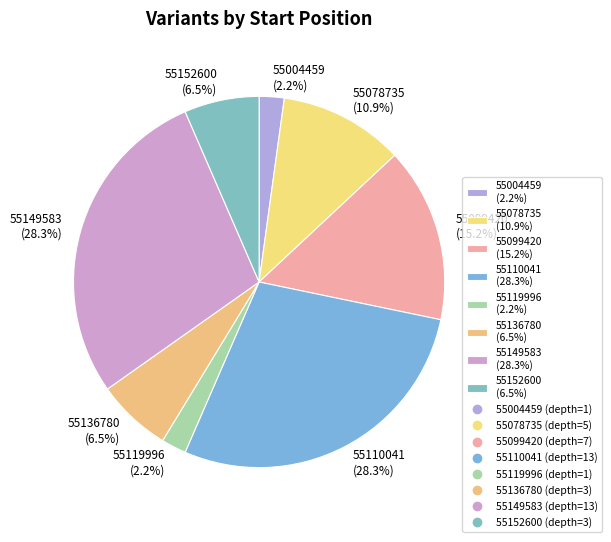

How many slices are in this pie chart?

8